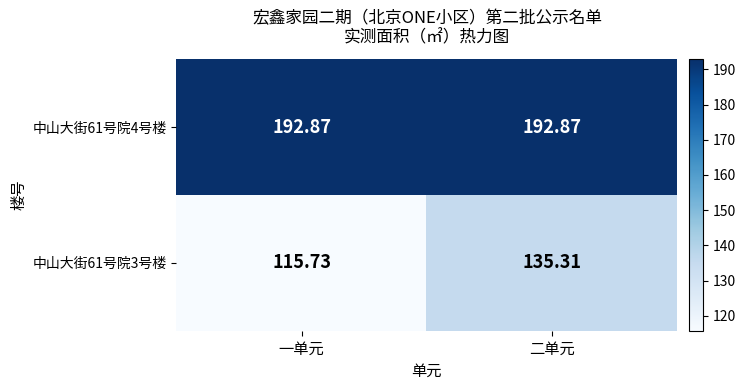

Is the value of 中山大街61号院4号楼 at 二单元 greater than the value of 中山大街61号院3号楼 at 一单元?

Yes